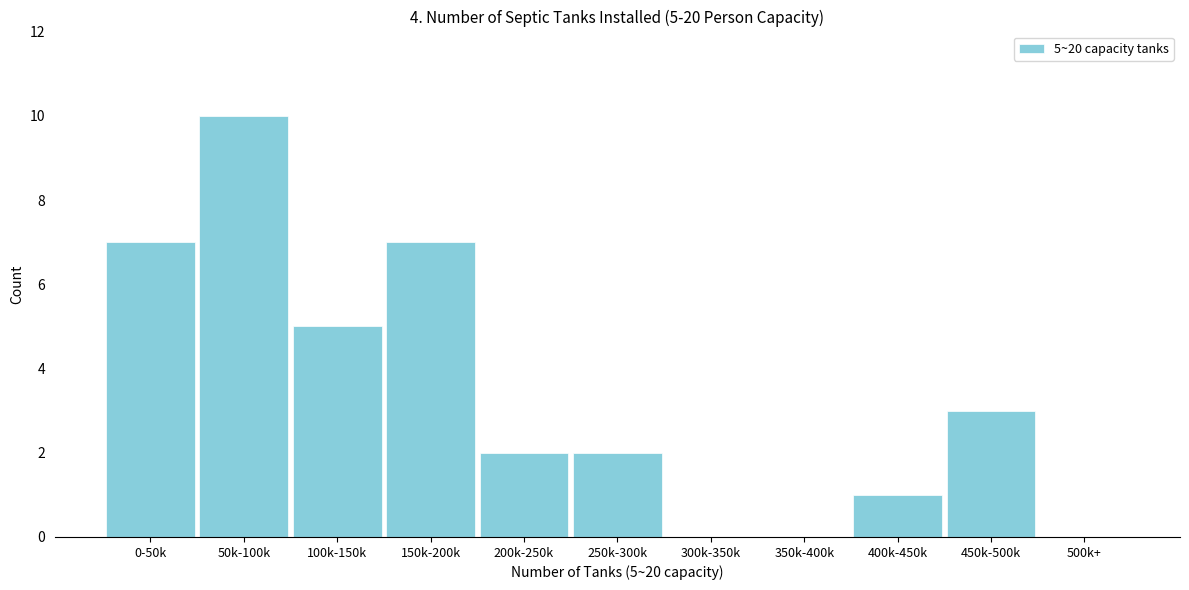

Reading left to right, list all the values displayed in this chart.

0-50k=7	50k-100k=10	100k-150k=5	150k-200k=7	200k-250k=2	250k-300k=2	300k-350k=0	350k-400k=0	400k-450k=1	450k-500k=3	500k+=0